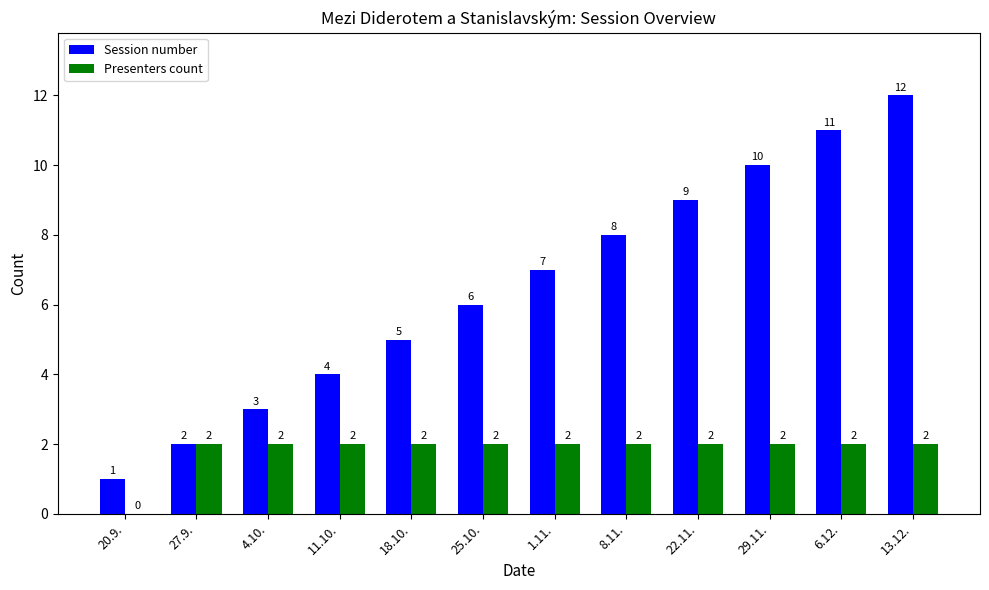

What is the sum of the Session number values at 1.11. and 11.10.?

11